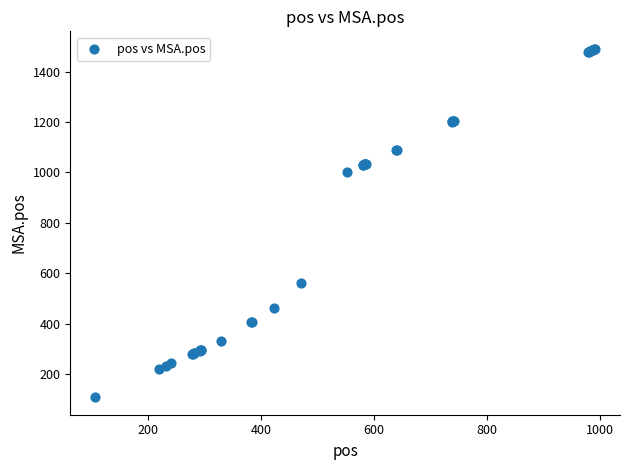

What Y value in the scatter plot is closest to 799?

1000